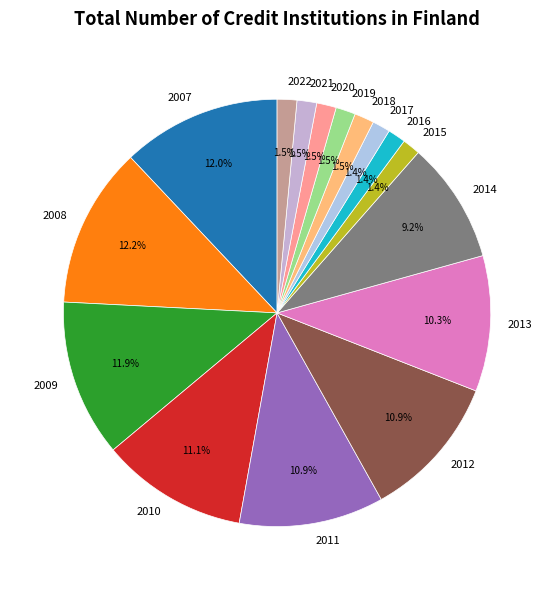

How many segments does this pie chart have?

16